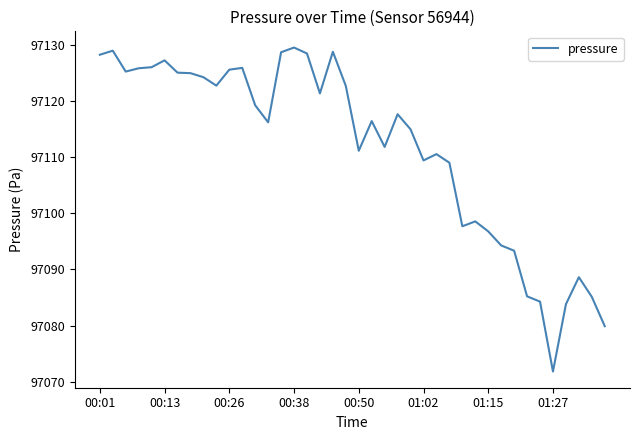

What is the difference between the maximum and minimum values?

57.7